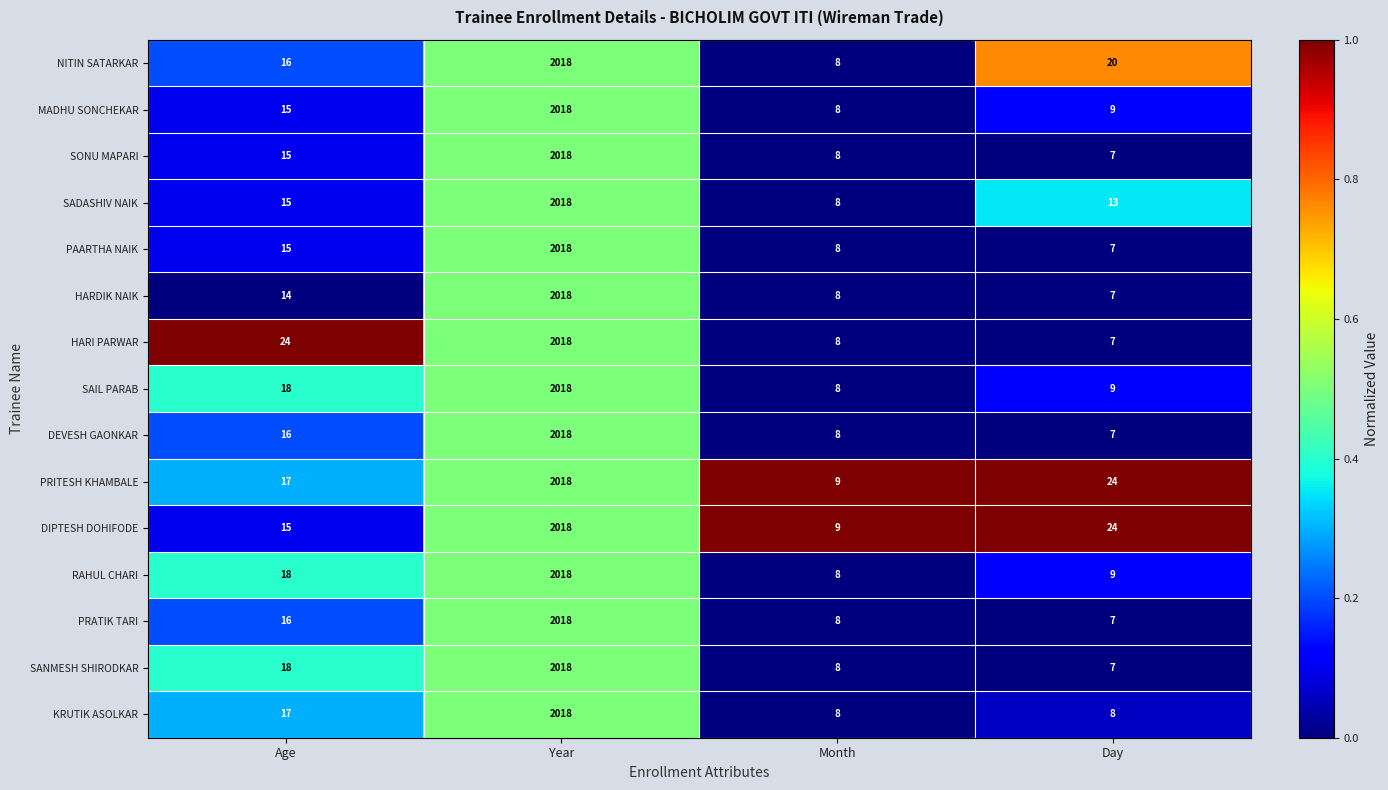

Which category has the lowest value across all series?

Day